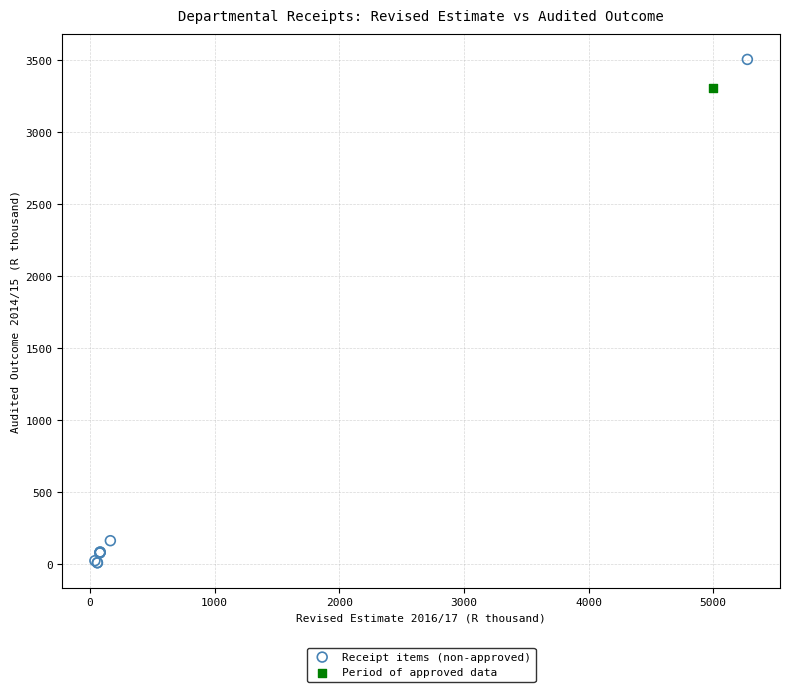

What are all the series names shown in the legend?

Receipt items (non-approved), Period of approved data